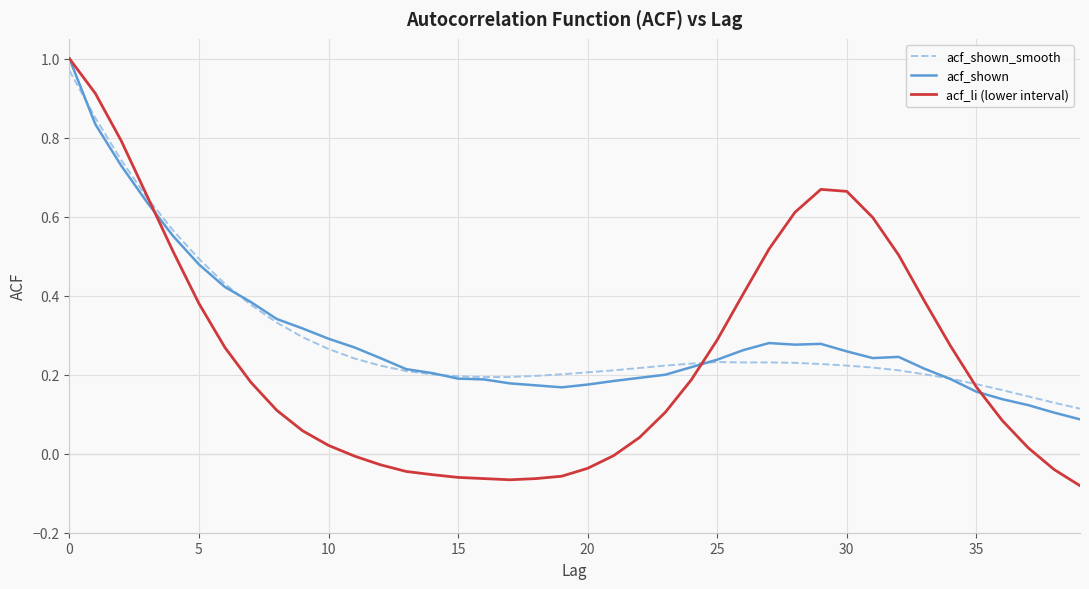

Which series has the widest spread of values?

acf_li (lower interval)